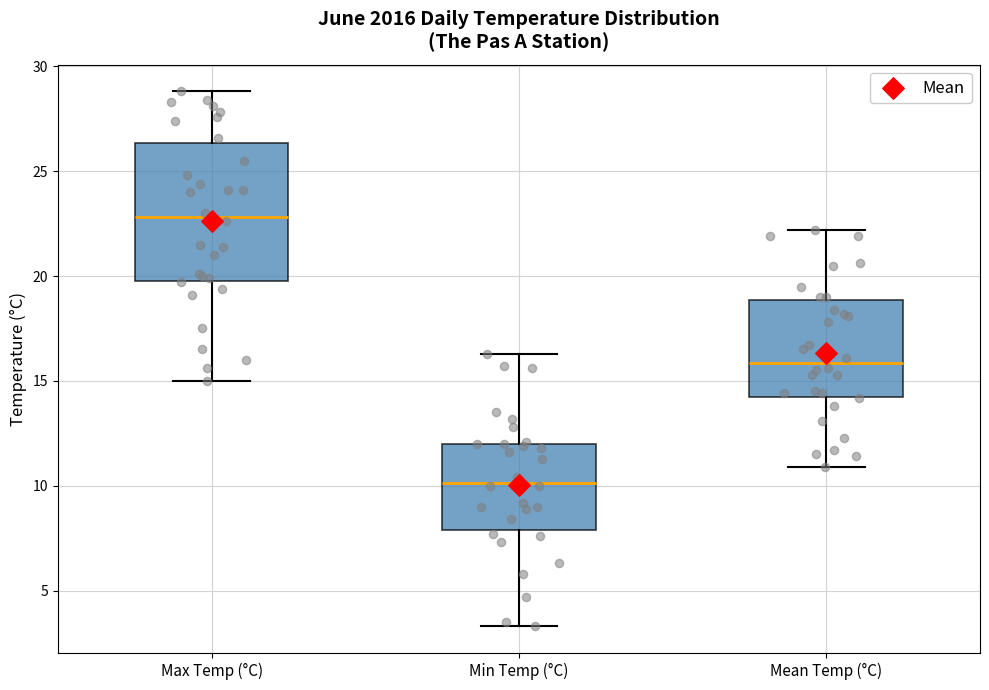

Reading left to right, read every box against the y-axis: the position of its median line, the range the box covers, and the ends of its whiskers. The values are not printed on the chart, so give them approximately, as read against the axis.

Max Temp (°C): median 23.0, box 20.0 to 26.5, whiskers 15.0 to 29.0
Min Temp (°C): median 10.0, box 8.0 to 12.0, whiskers 3.5 to 16.5
Mean Temp (°C): median 16.0, box 14.5 to 19.0, whiskers 11.0 to 22.0